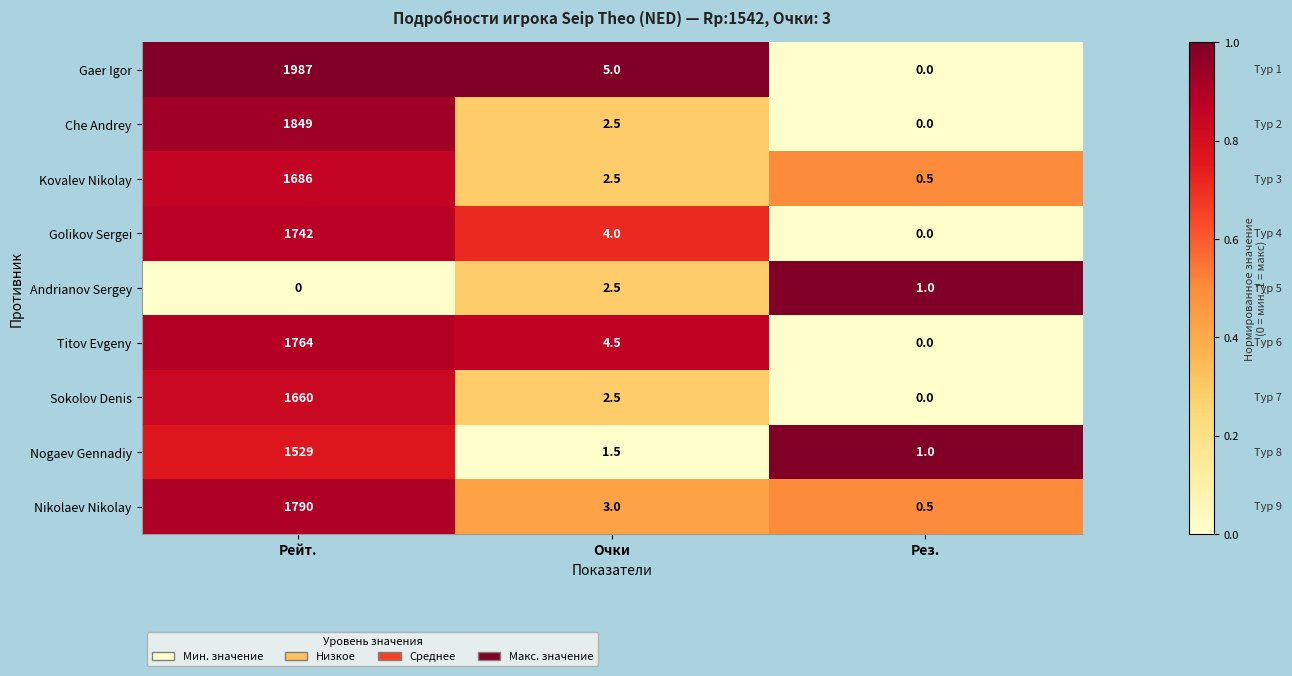

What is the total value across all series at Очки?

28.0